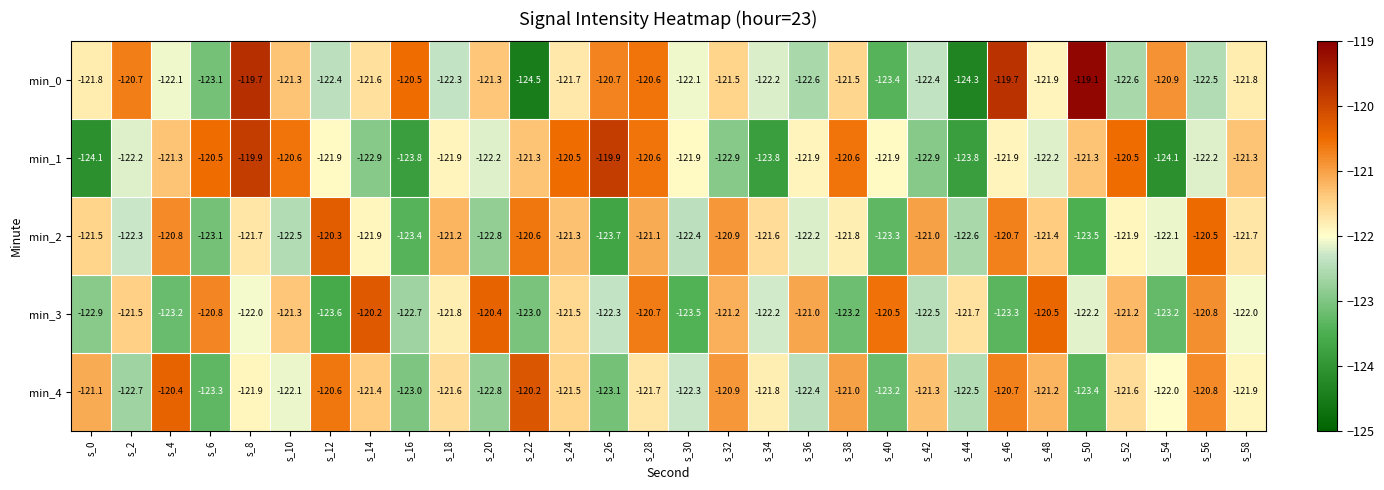

Which label corresponds to the smallest value in the chart?

s_22